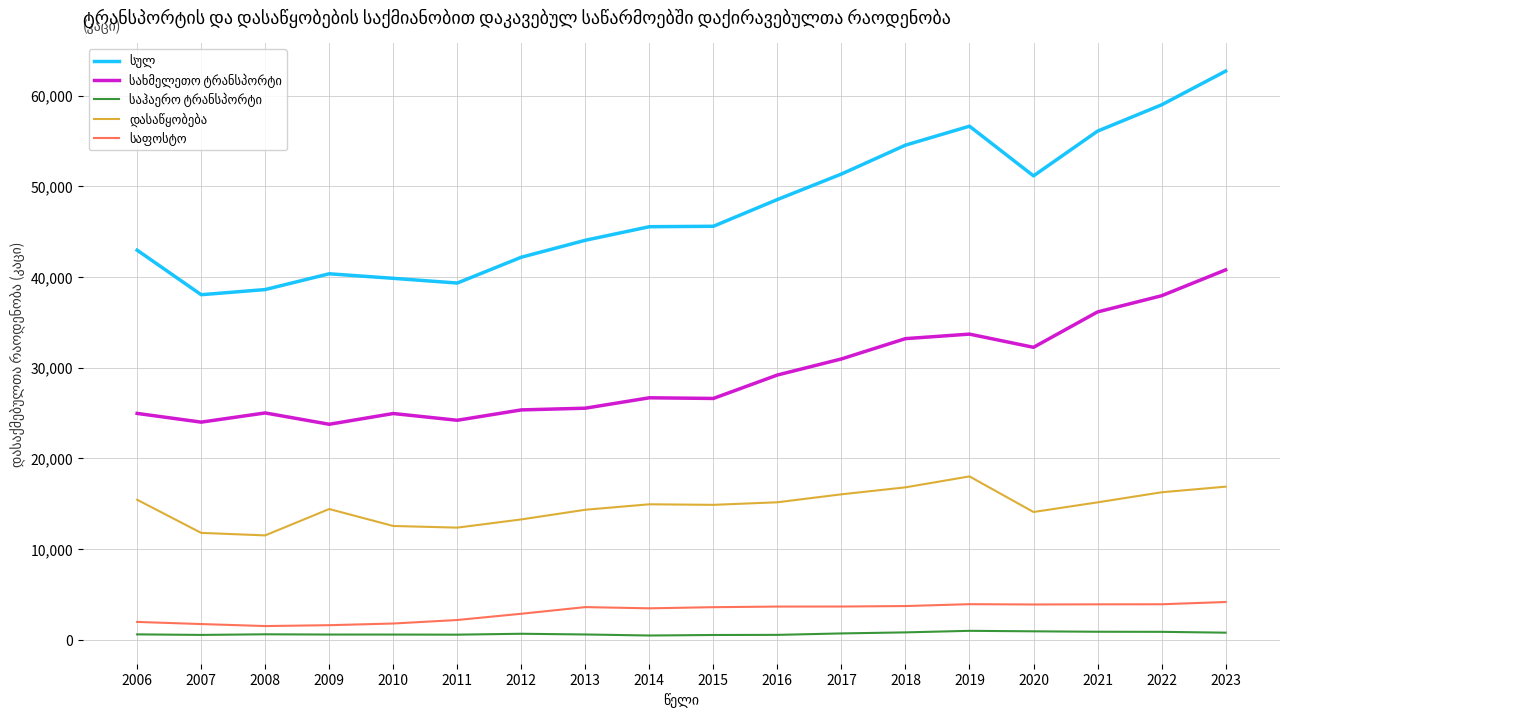

At which category does the chart reach its peak across all series?

2023